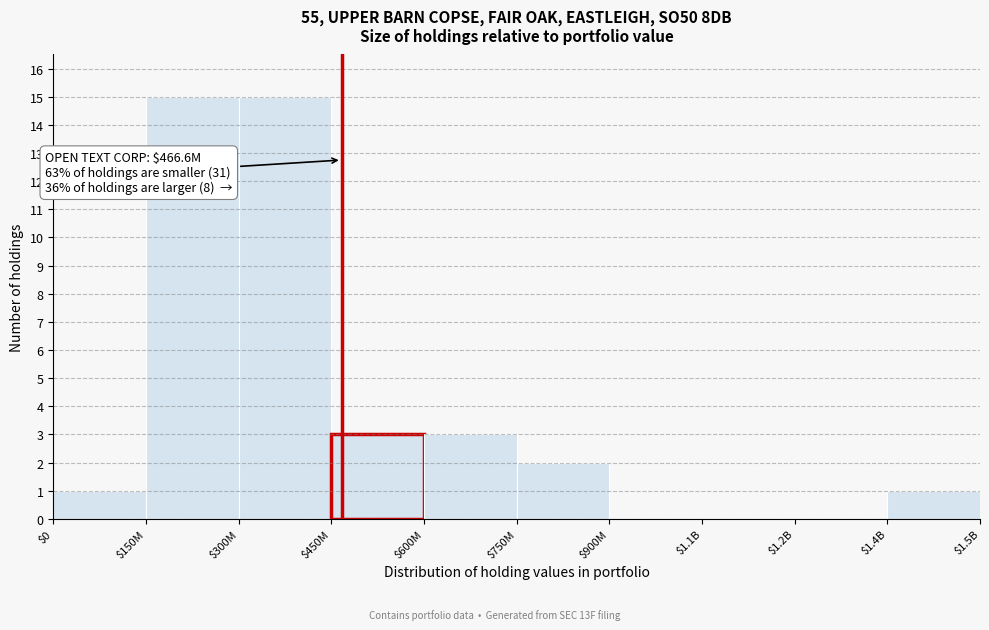

The chart shows a value of 1 at $750M. True or false?

False